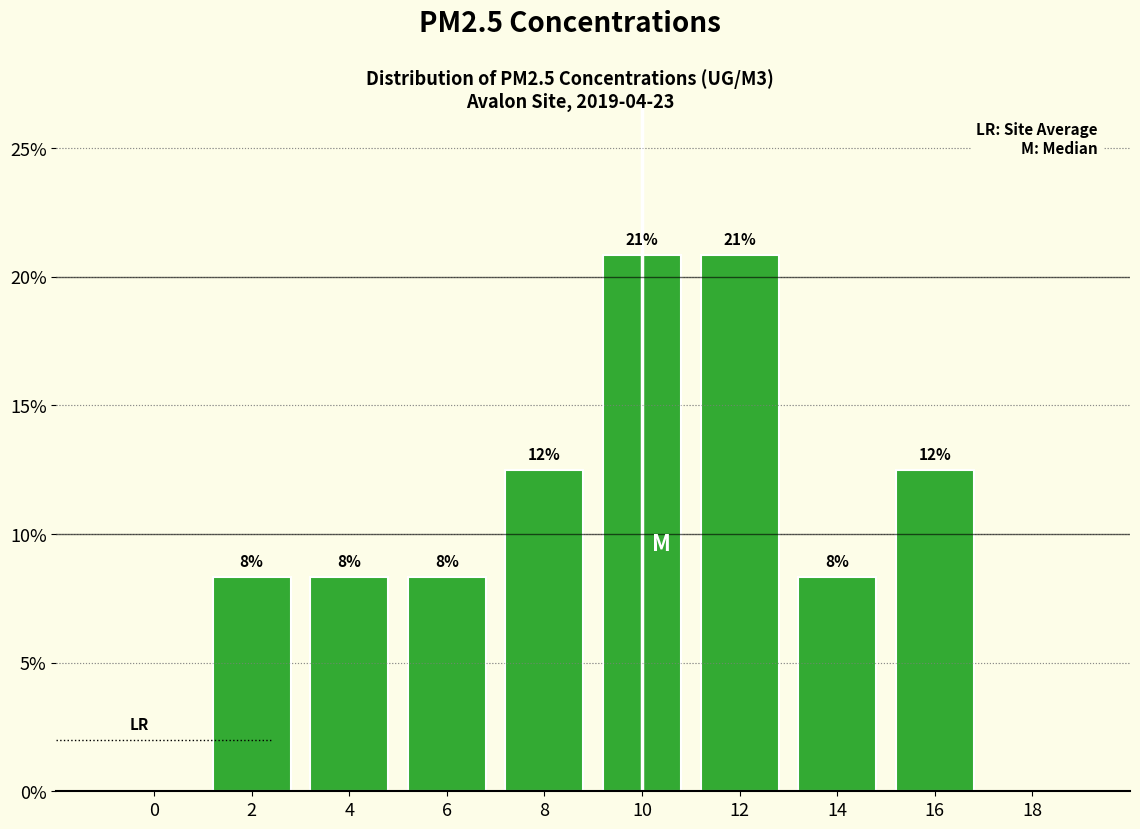

Are the bars horizontal?

No